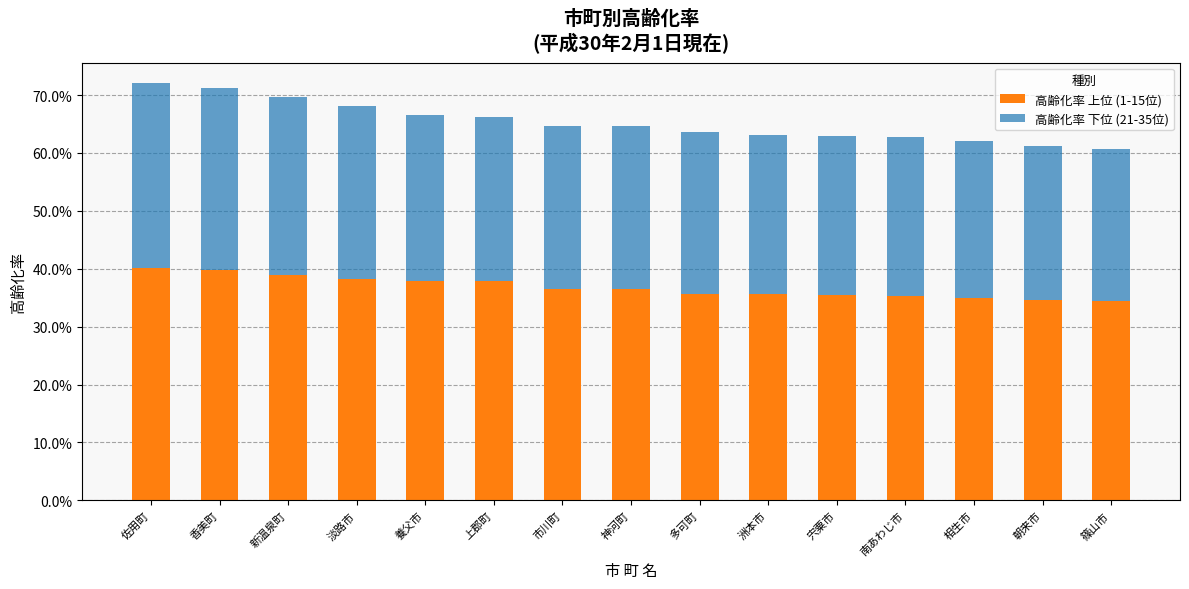

List the series in order of their overall mean, highest first.

高齢化率 上位 (1-15位), 高齢化率 下位 (21-35位)